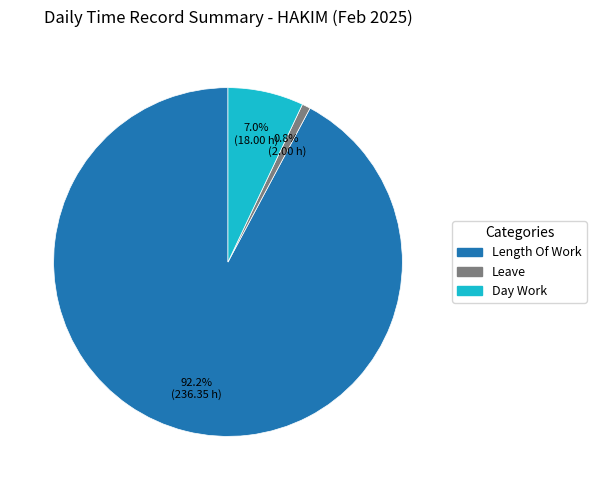

Does any single category account for the majority?

Yes